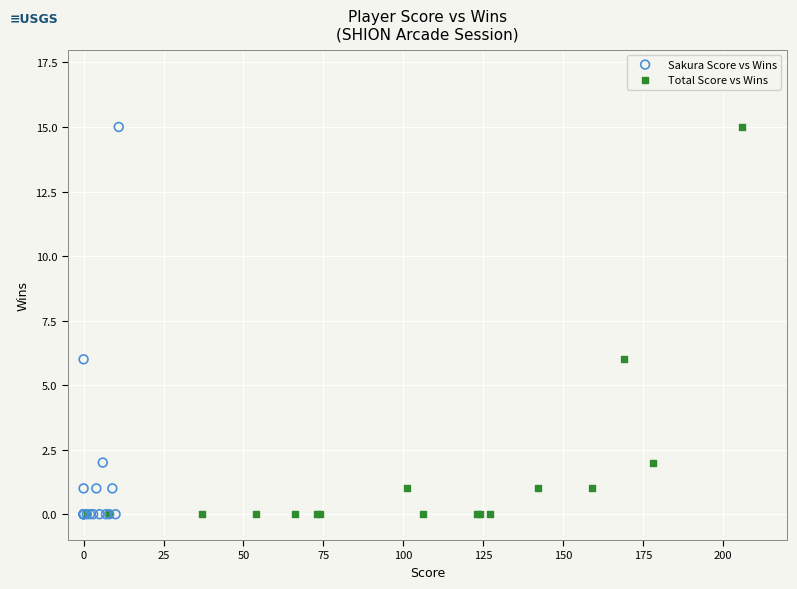

What are all the series names shown in the legend?

Sakura Score vs Wins, Total Score vs Wins